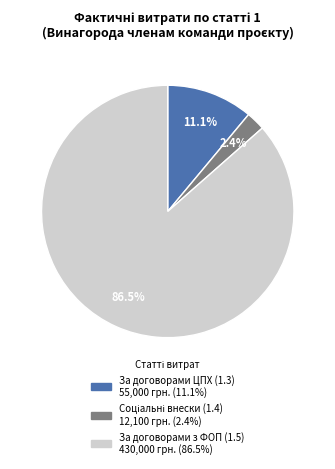

Is there a majority slice in this chart?

Yes